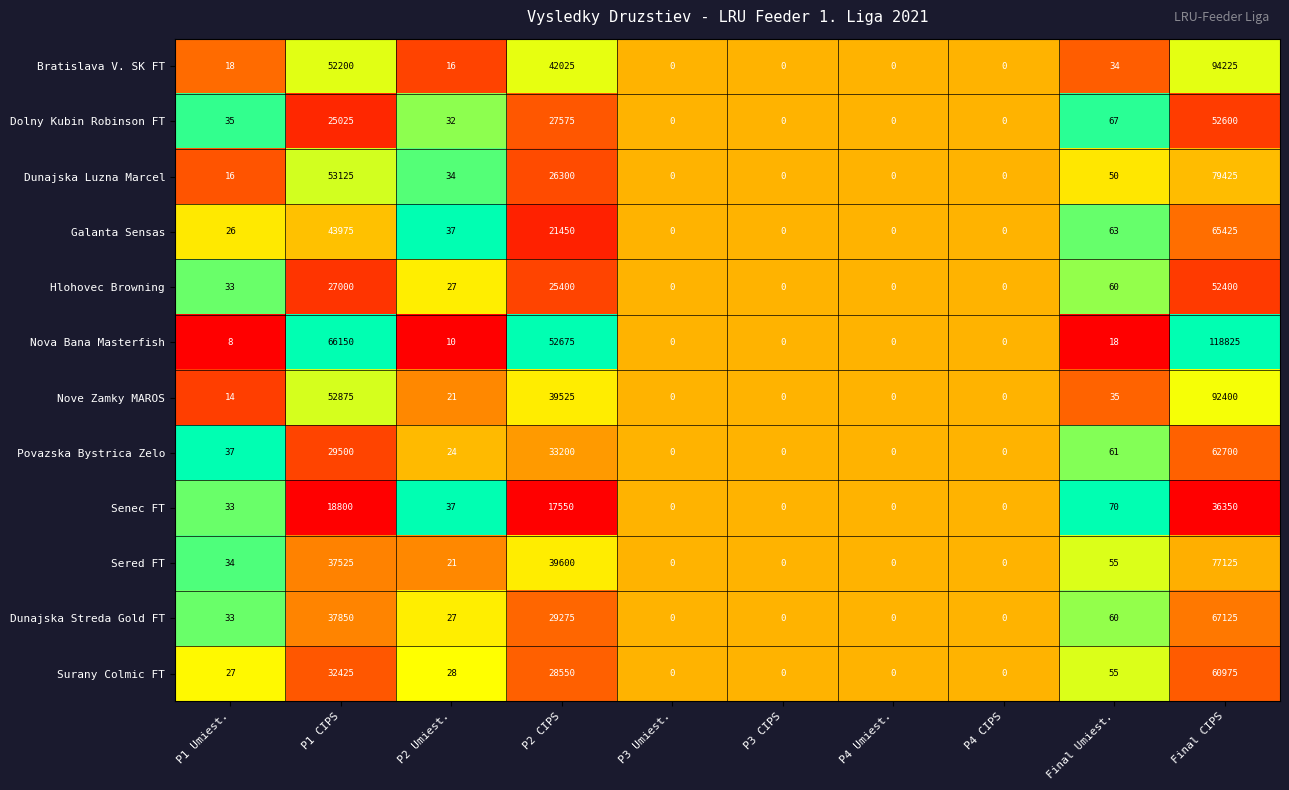

At which category does the chart reach its peak across all series?

Final CIPS